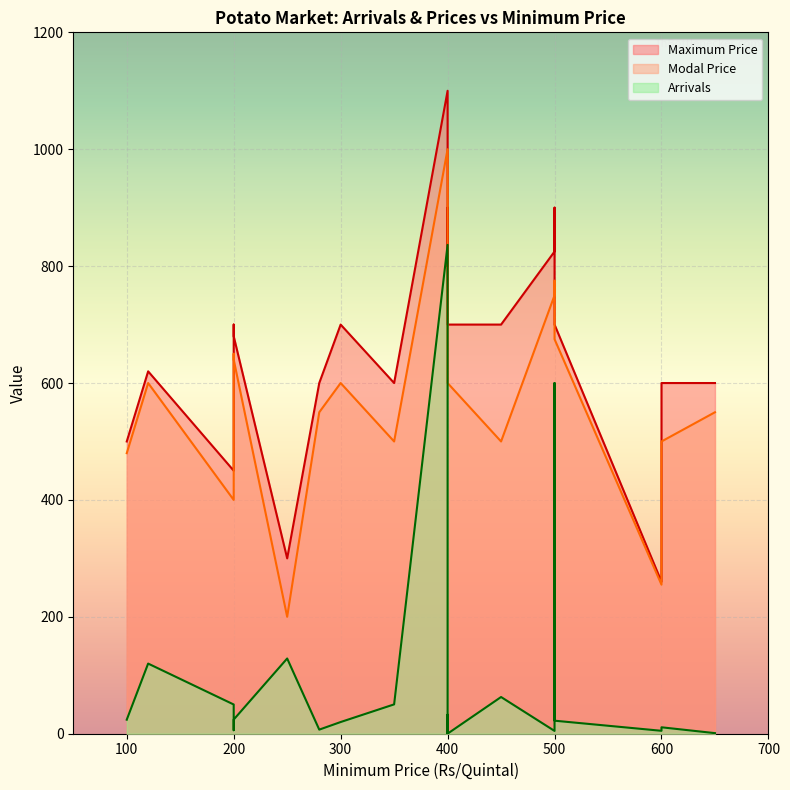

Reading right to left, what are all the values shown in this chart?

Arrivals: 650=1.0	600=11.0	600=5.0	500=22.3	500=600.0	500=4.8	450=62.8	400=0.1	400=32.5	400=0.6	400=836.4	350=50.2	300=20.0	280=7.0	250=128.7	200=24.2	200=6.0	200=50.0	120=120.0	100=24.0
Modal Price: 650=550.0	600=500.0	600=255.0	500=675.0	500=775.0	500=750.0	450=500.0	400=600.0	400=600.0	400=700.0	400=1000.0	350=500.0	300=600.0	280=550.0	250=200.0	200=640.0	200=650.0	200=400.0	120=600.0	100=480.0
Maximum Price: 650=600.0	600=600.0	600=260.0	500=700.0	500=900.0	500=825.0	450=700.0	400=700.0	400=900.0	400=800.0	400=1100.0	350=600.0	300=700.0	280=600.0	250=300.0	200=680.0	200=700.0	200=450.0	120=620.0	100=500.0